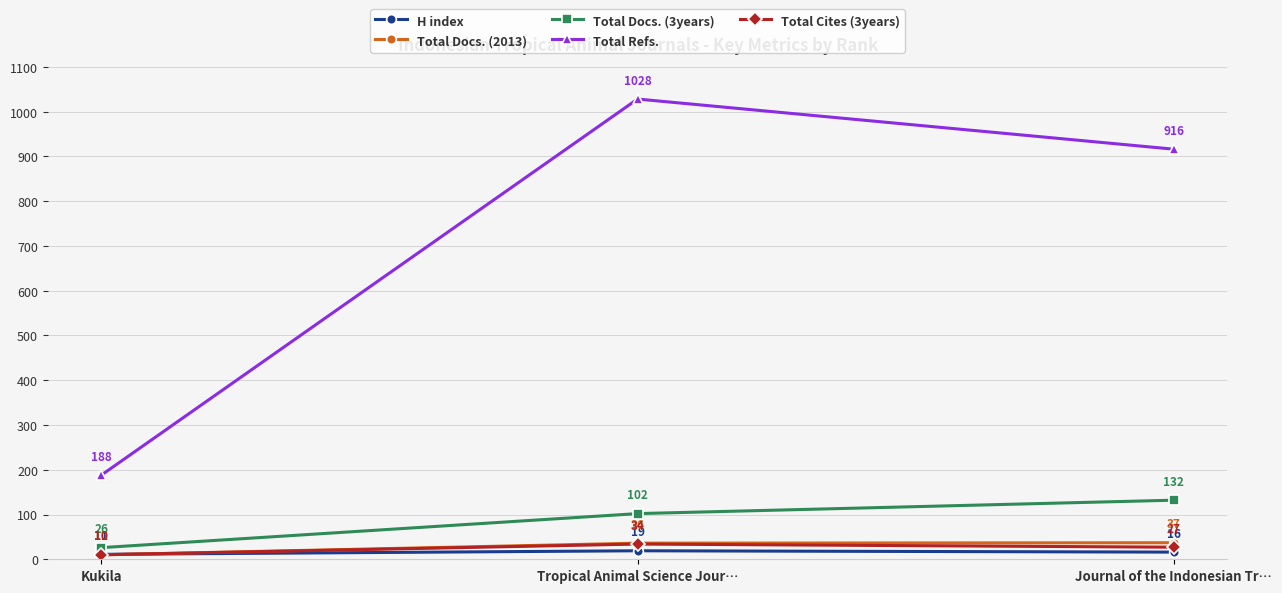

Does the chart display data point markers on the line(s)?

Yes